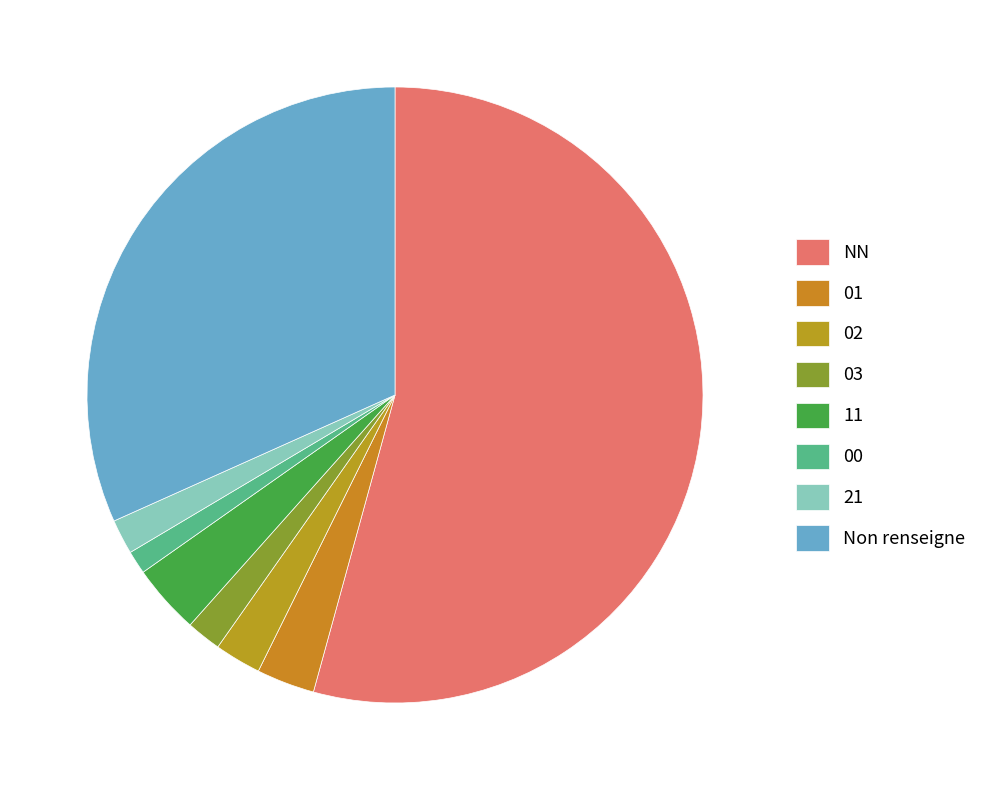

Count the number of slices in the pie.

8